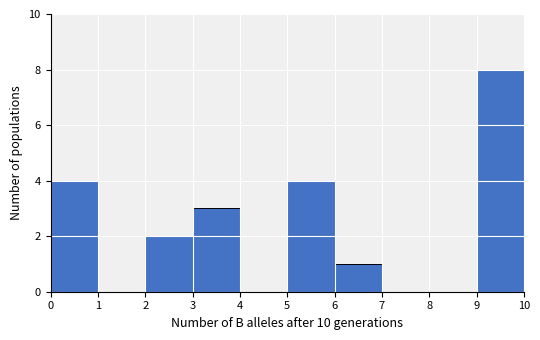

Reading left to right, list every bar in this chart as the range it spans on the x-axis followed by its height. The values are not printed on the chart, so give them approximately, as read against the axis.

0 to 1: 4
1 to 2: 0
2 to 3: 2
3 to 4: 3
4 to 5: 0
5 to 6: 4
6 to 7: 1
7 to 8: 0
8 to 9: 0
9 to 10: 8